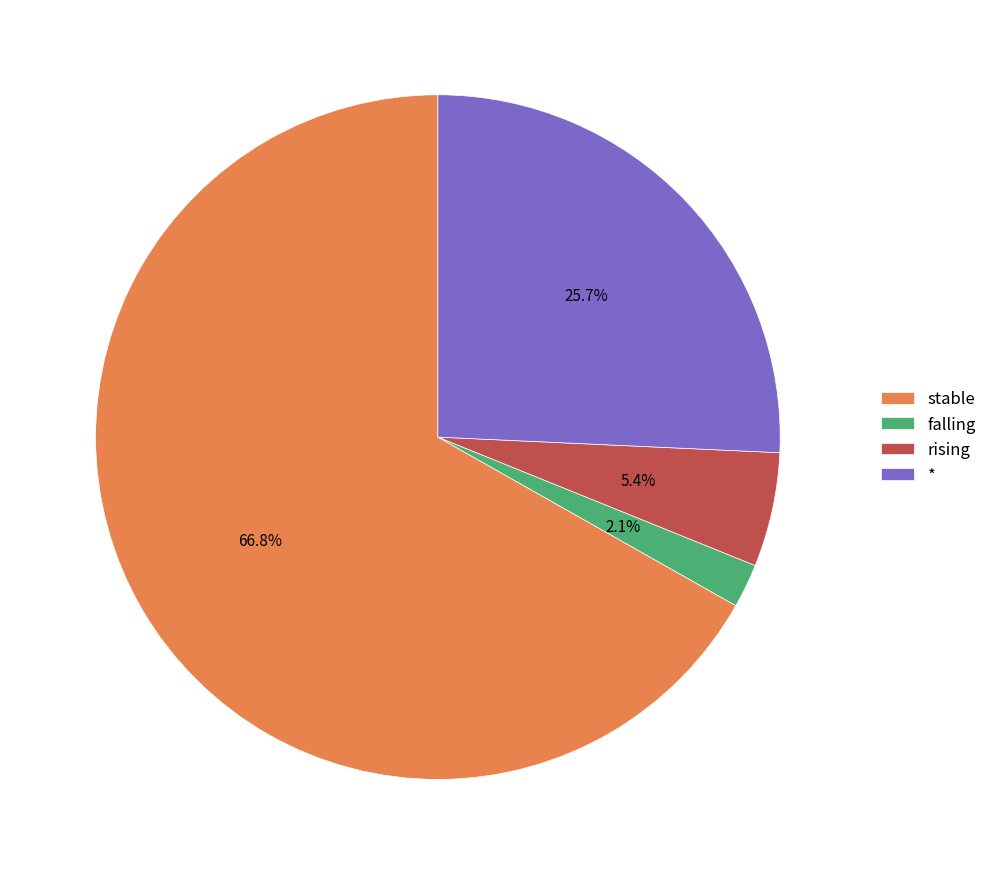

Which has a higher value, stable or rising?

stable